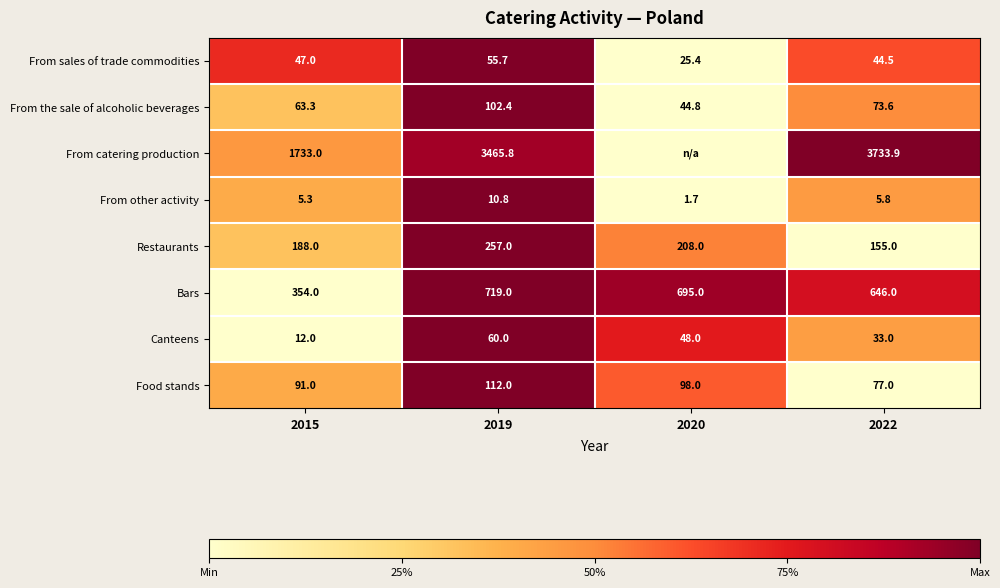

At 2015, list the series in order from smallest to largest.

From other activity, Canteens, From sales of trade commodities, From the sale of alcoholic beverages, Food stands, Restaurants, Bars, From catering production